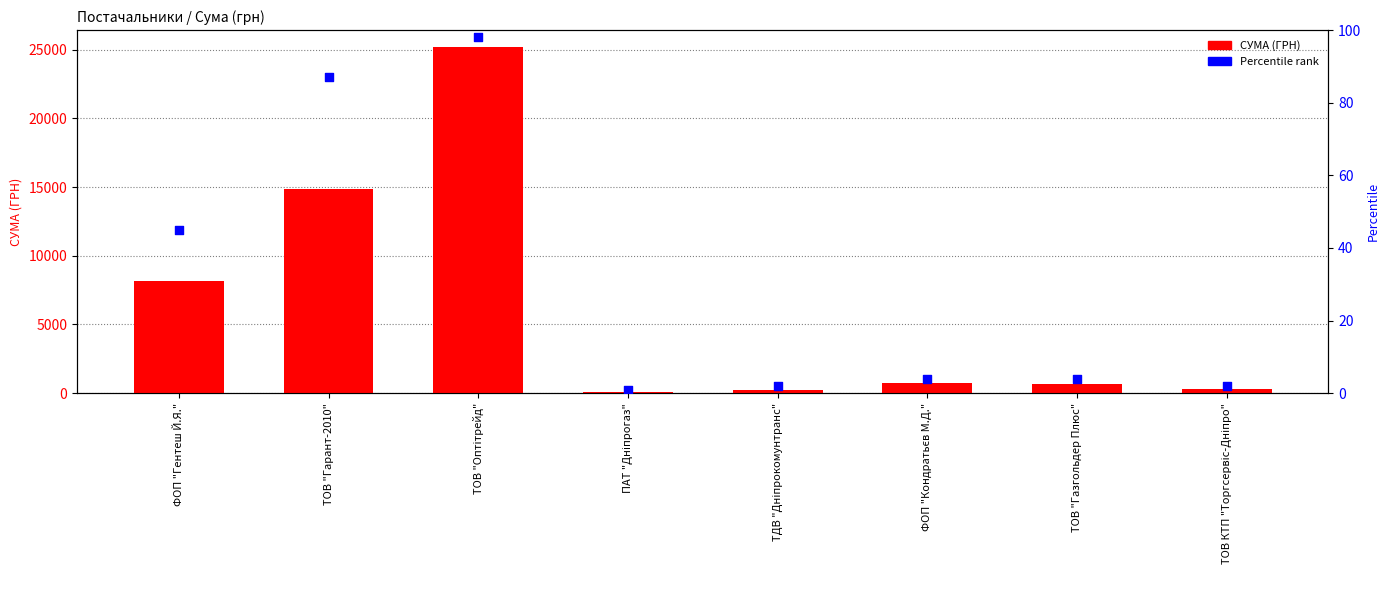

Is the value of Percentile rank at ПАТ "Дніпрогаз" greater than the value of СУМА (ГРН) at ФОП "Гентеш Й.Я."?

No